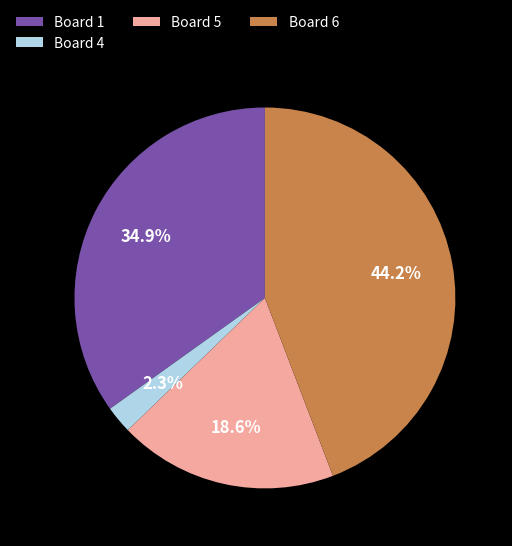

What is the ratio of the value at Board 1 to the value at Board 5?

1.9